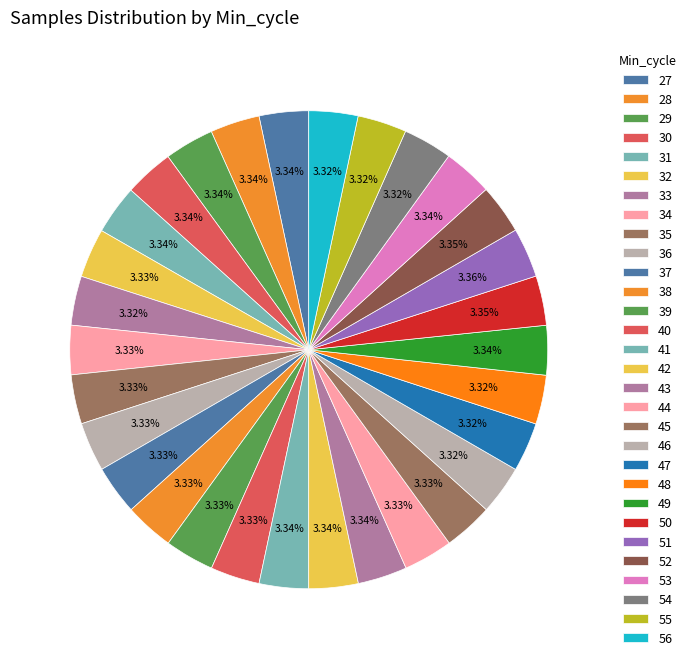

To the nearest percent, what portion does 48 represent?

3%